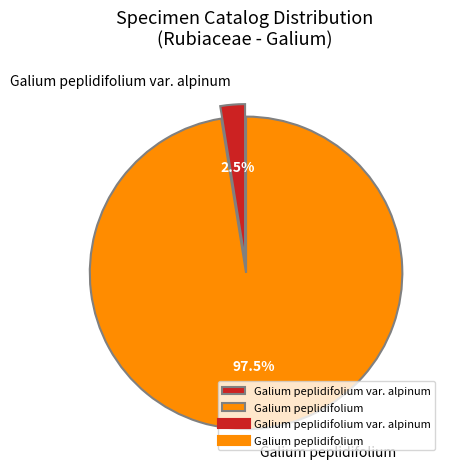

Combined, what portion of the pie is Galium peplidifolium var. alpinum and Galium peplidifolium?

100.0%